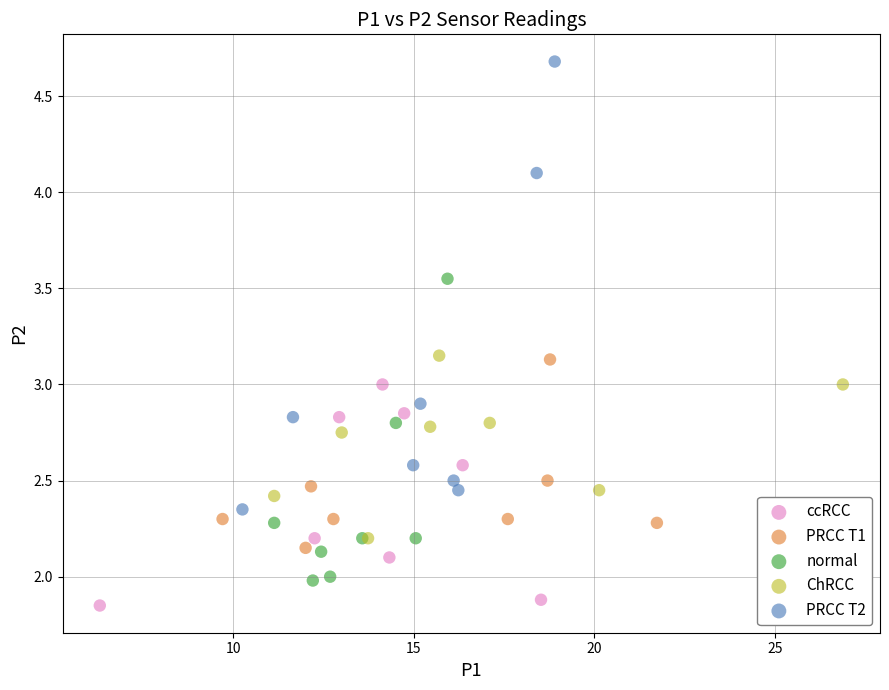

Which series contains the highest Y value?

PRCC T2